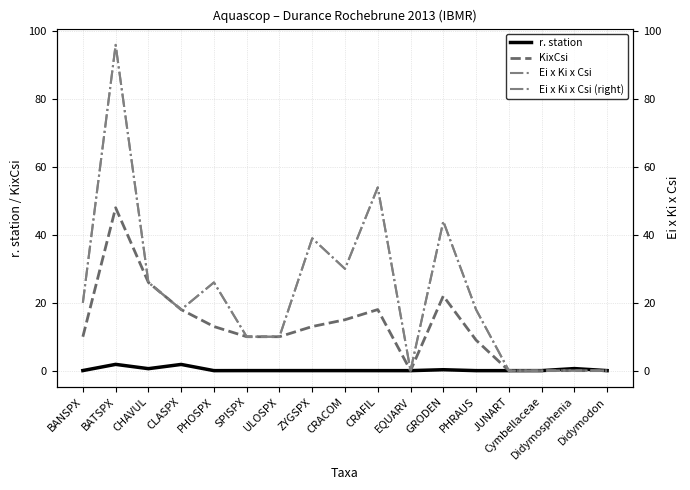

Which series changed the most between ULOSPX and CRACOM?

Ei x Ki x Csi